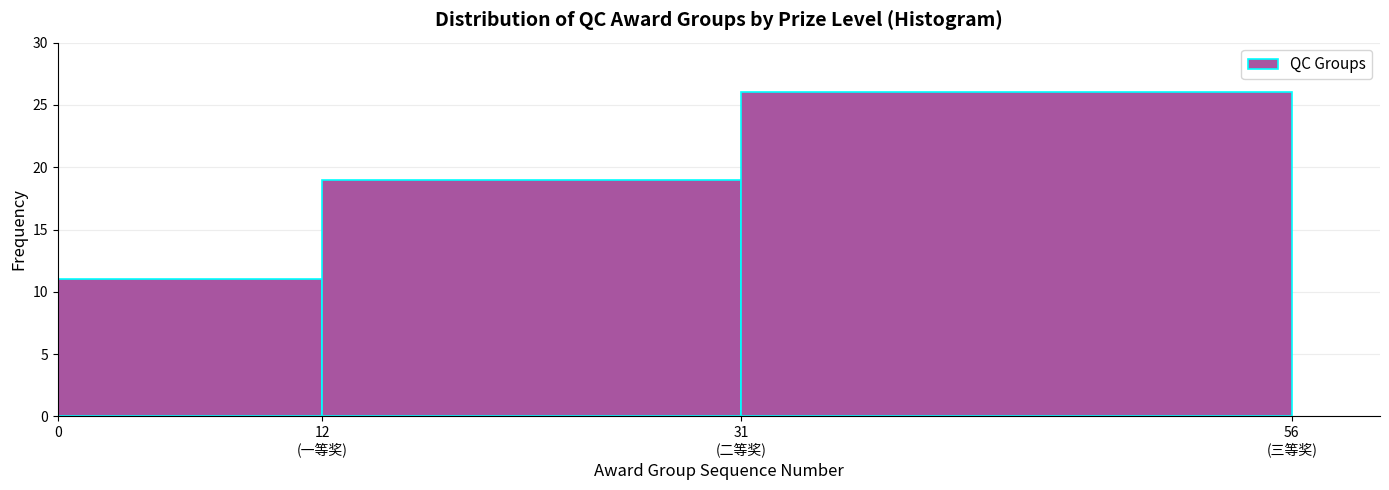

Reading left to right, extract all data points from this chart.

11	19	26